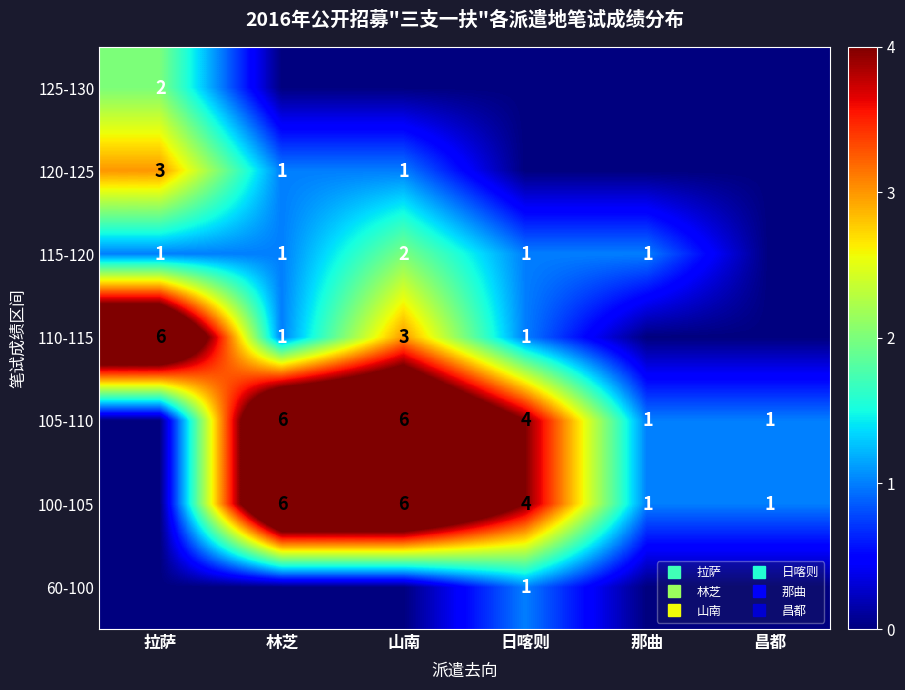

Where does the 115-120 series first go above 1?

山南